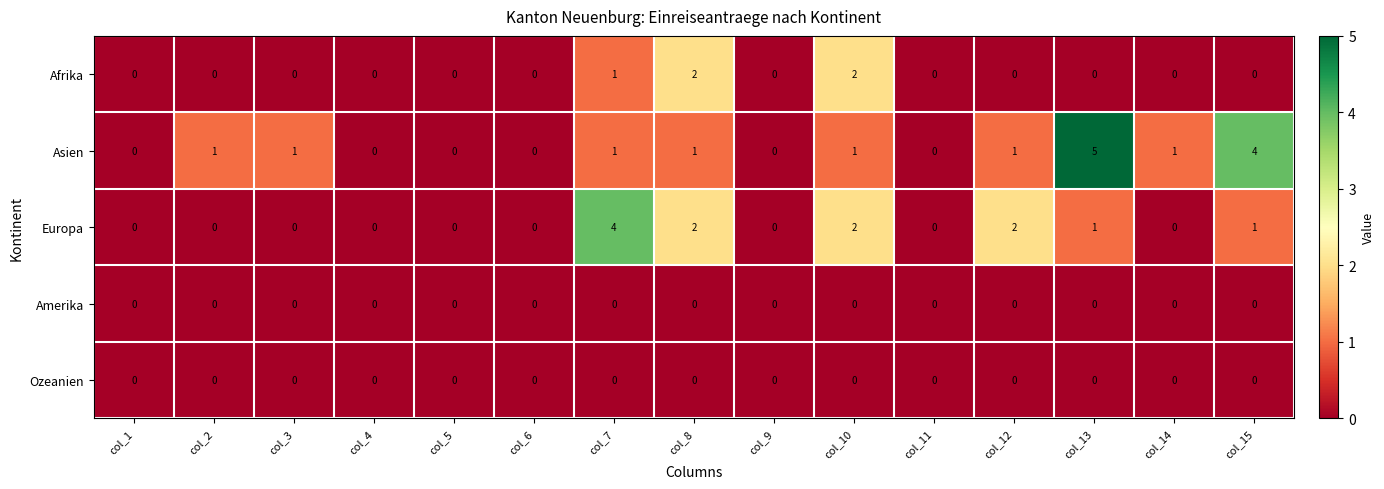

Which label corresponds to the largest value in the chart?

col_13